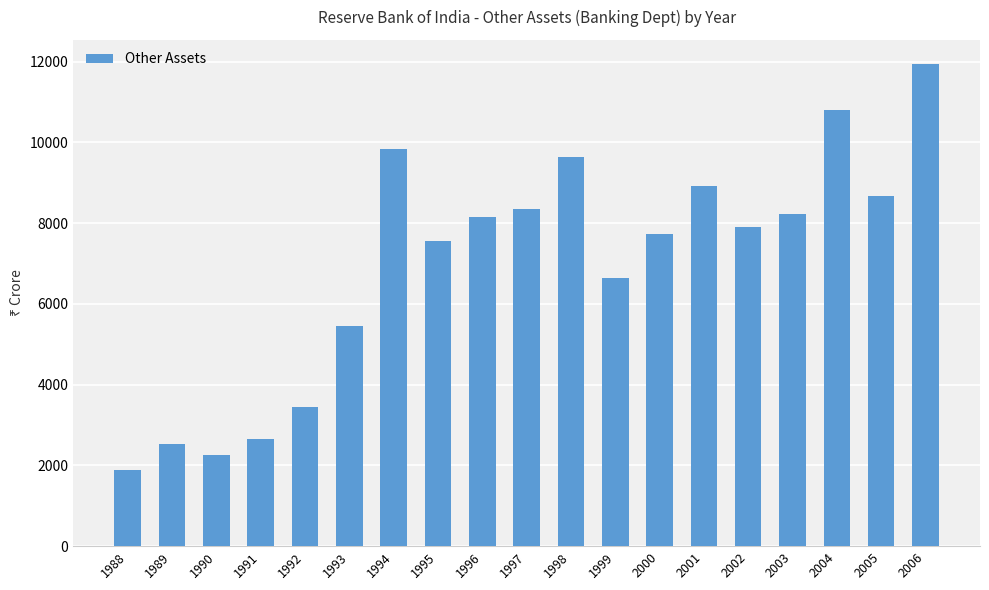

Read the value at 1998.

9640